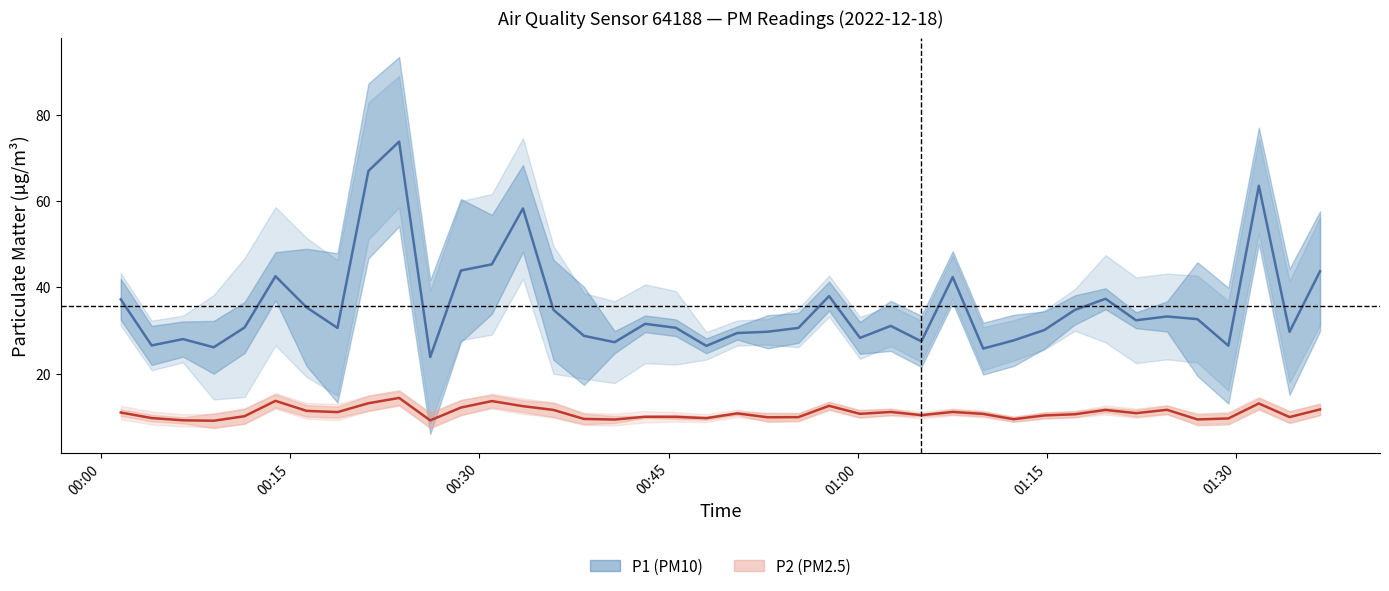

True or false: P2 (PM2.5) and P1 (PM10) intersect in this chart.

False